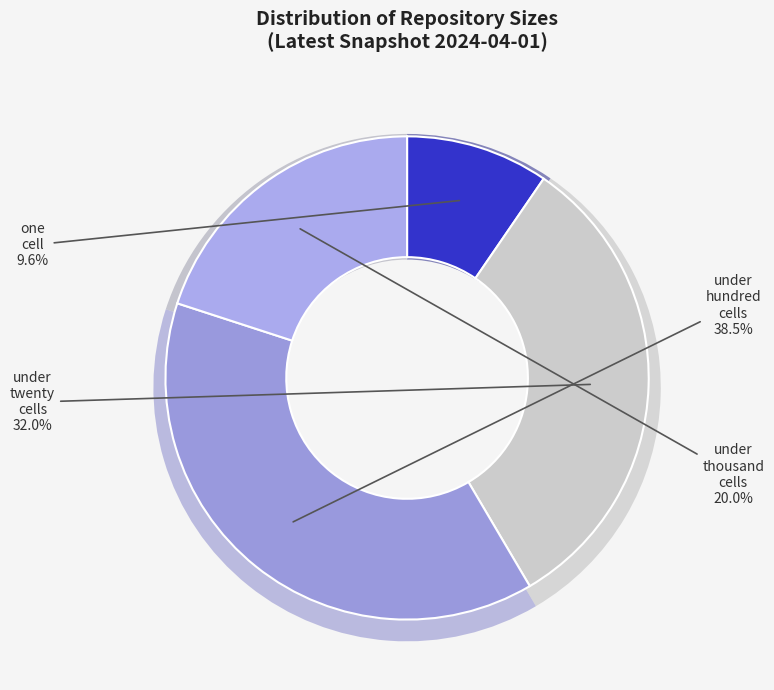

To the nearest percent, what is the combined percentage of under_twenty_cells and under_hundred_cells?

70%